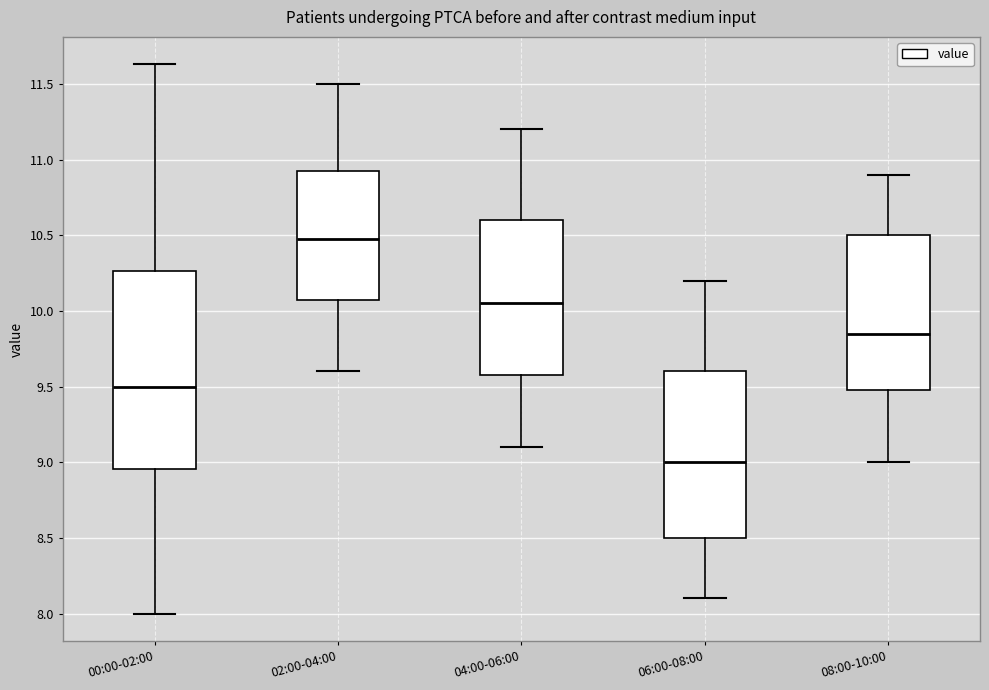

Reading left to right, read every box against the y-axis: the position of its median line, the range the box covers, and the ends of its whiskers. The values are not printed on the chart, so give them approximately, as read against the axis.

00:00-02:00: median 9.50, box 8.95 to 10.25, whiskers 8.00 to 11.65
02:00-04:00: median 10.50, box 10.10 to 10.95, whiskers 9.60 to 11.50
04:00-06:00: median 10.05, box 9.60 to 10.60, whiskers 9.10 to 11.20
06:00-08:00: median 9.00, box 8.50 to 9.60, whiskers 8.10 to 10.20
08:00-10:00: median 9.85, box 9.50 to 10.50, whiskers 9.00 to 10.90